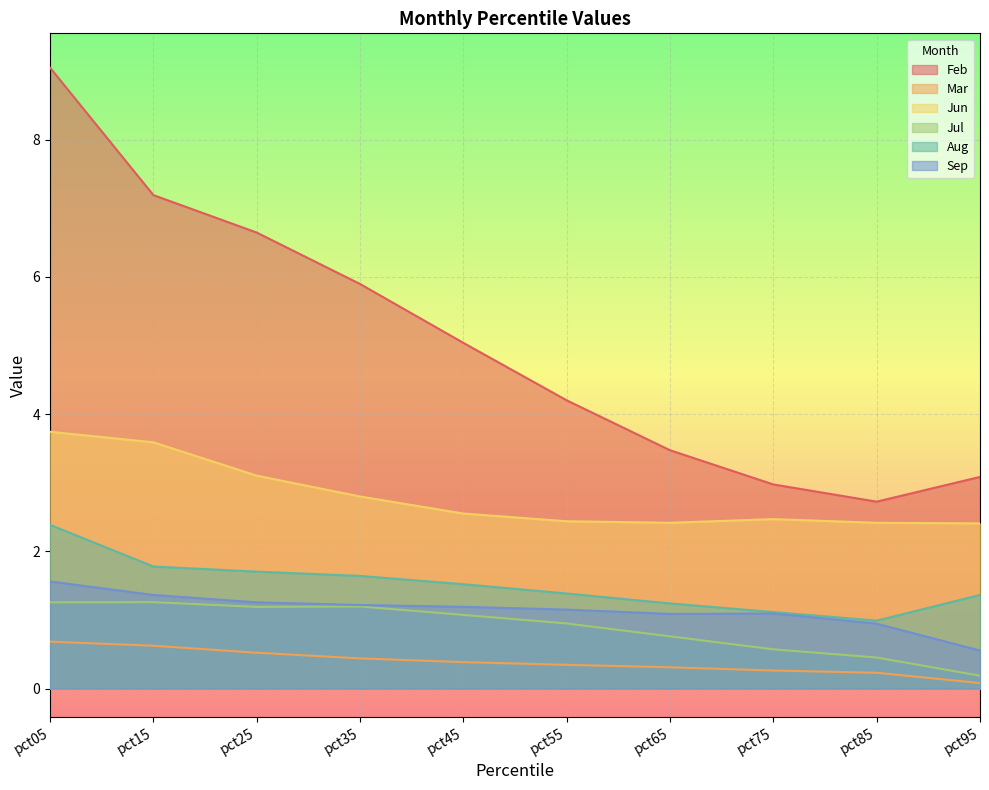

At which label does Sep reach its peak?

pct05